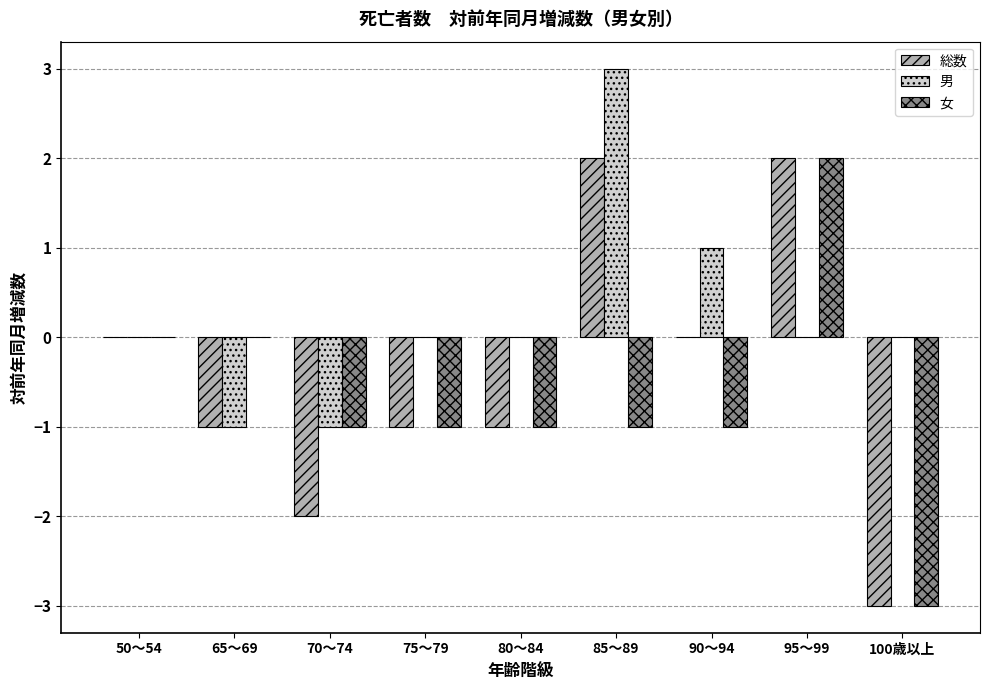

Reading right to left, extract all data points from this chart.

総数: 100歳以上=-3	95～99=2	90～94=0	85～89=2	80～84=-1	75～79=-1	70～74=-2	65～69=-1	50～54=0
男: 100歳以上=0	95～99=0	90～94=1	85～89=3	80～84=0	75～79=0	70～74=-1	65～69=-1	50～54=0
女: 100歳以上=-3	95～99=2	90～94=-1	85～89=-1	80～84=-1	75～79=-1	70～74=-1	65～69=0	50～54=0